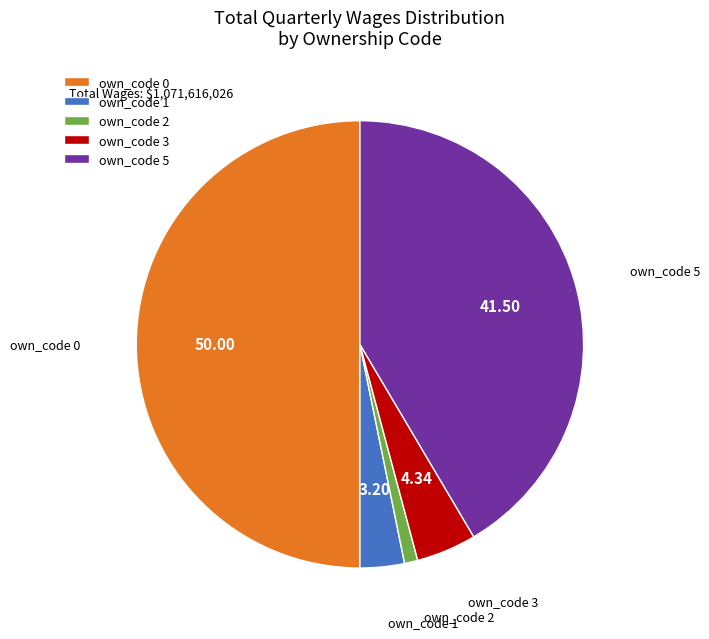

Rank the categories by value from lowest to highest.

own_code 2, own_code 1, own_code 3, own_code 5, own_code 0